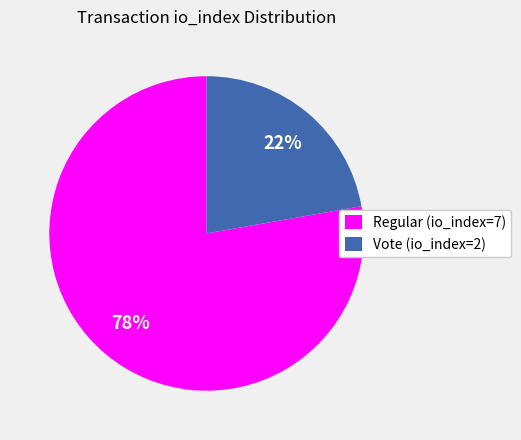

What is the largest slice in the pie chart?

Regular (io_index=7)